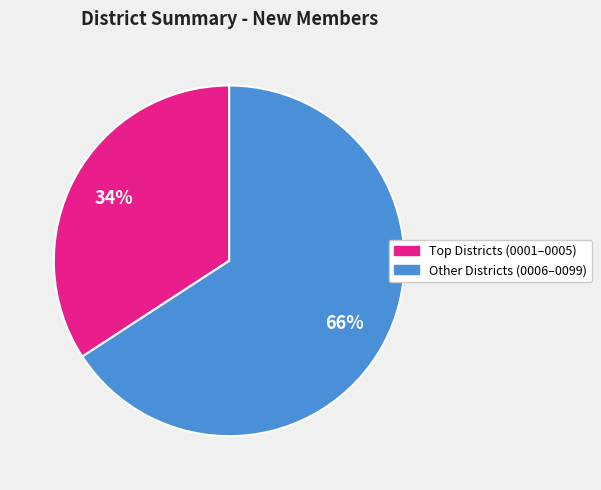

To the nearest percent, what is the difference between the largest and smallest slice percentages?

32%